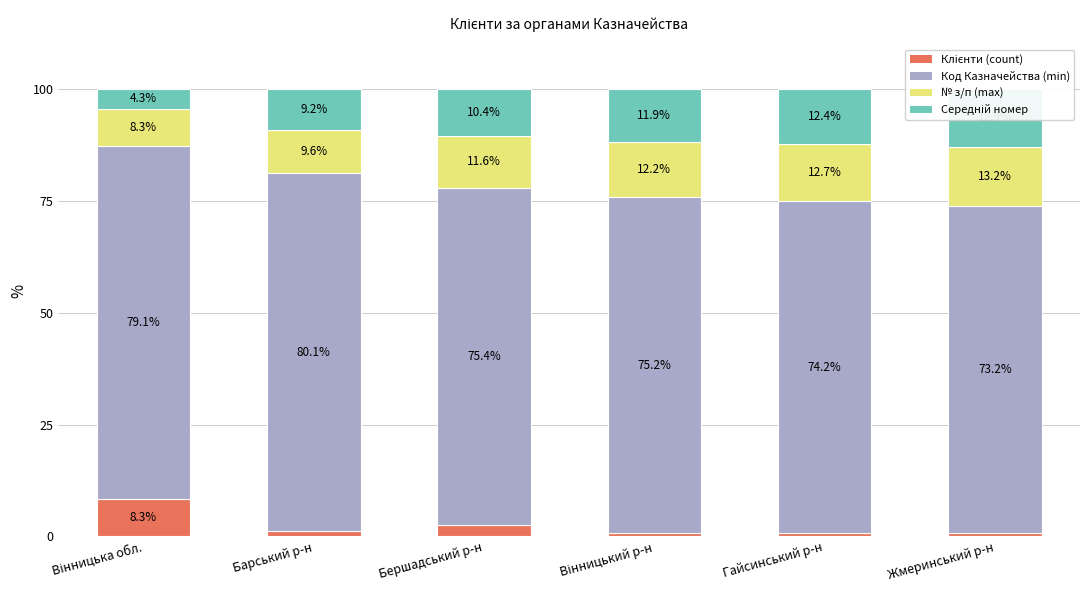

Between Бершадський р-н and Вінницький р-н, which series saw the biggest shift?

Клієнти (count)